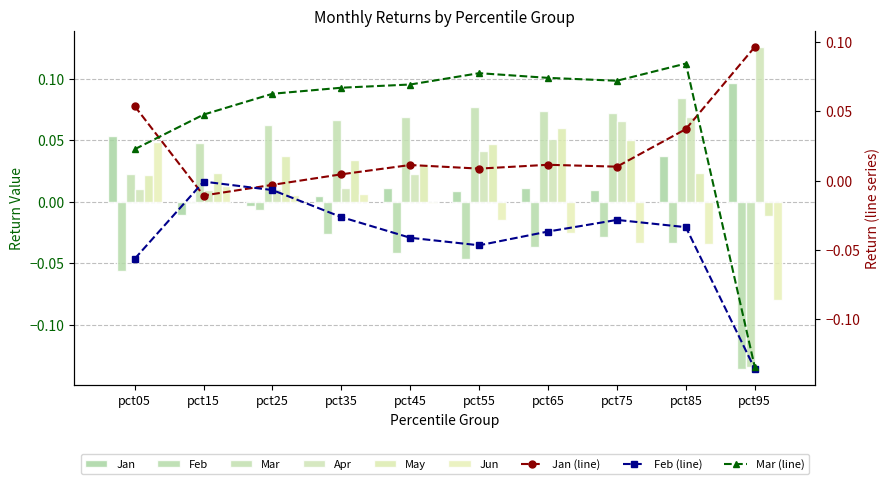

Between pct25 and pct95, which is larger?

pct95